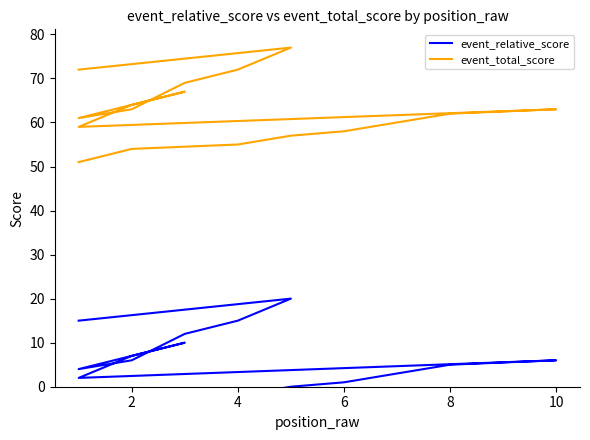

True or false: event_total_score and event_relative_score intersect in this chart.

False